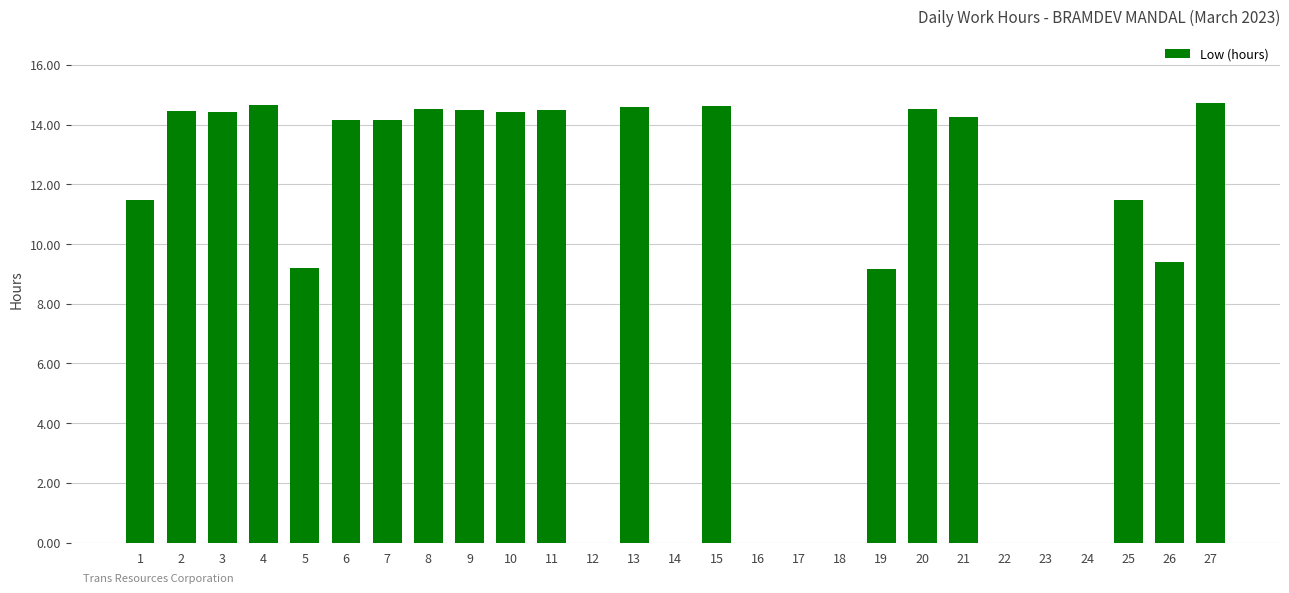

The value at 25 is 11.5. True or false?

True